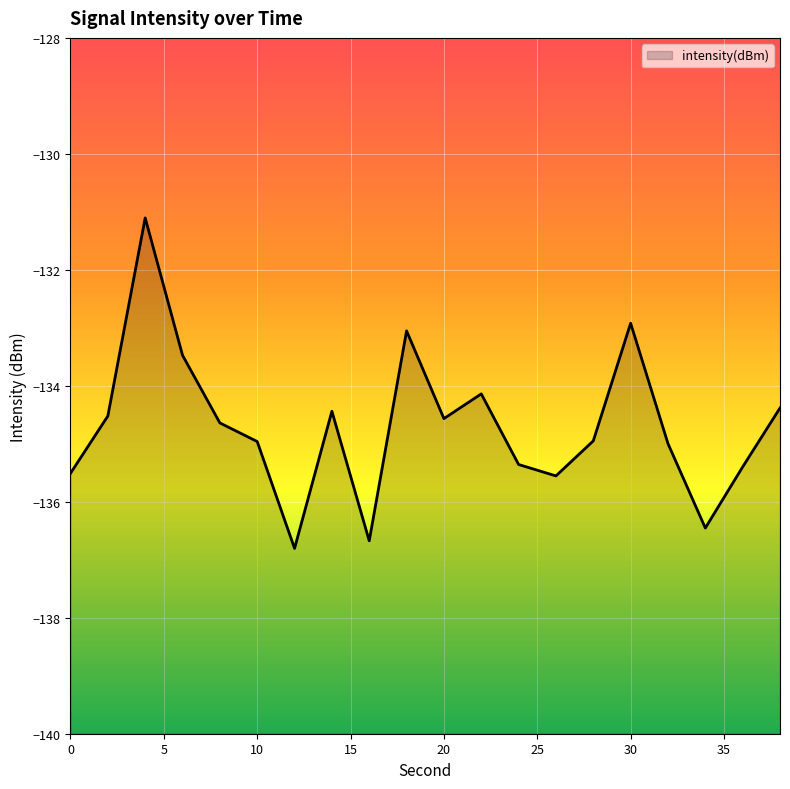

What is the maximum value shown in the chart?

-131.1